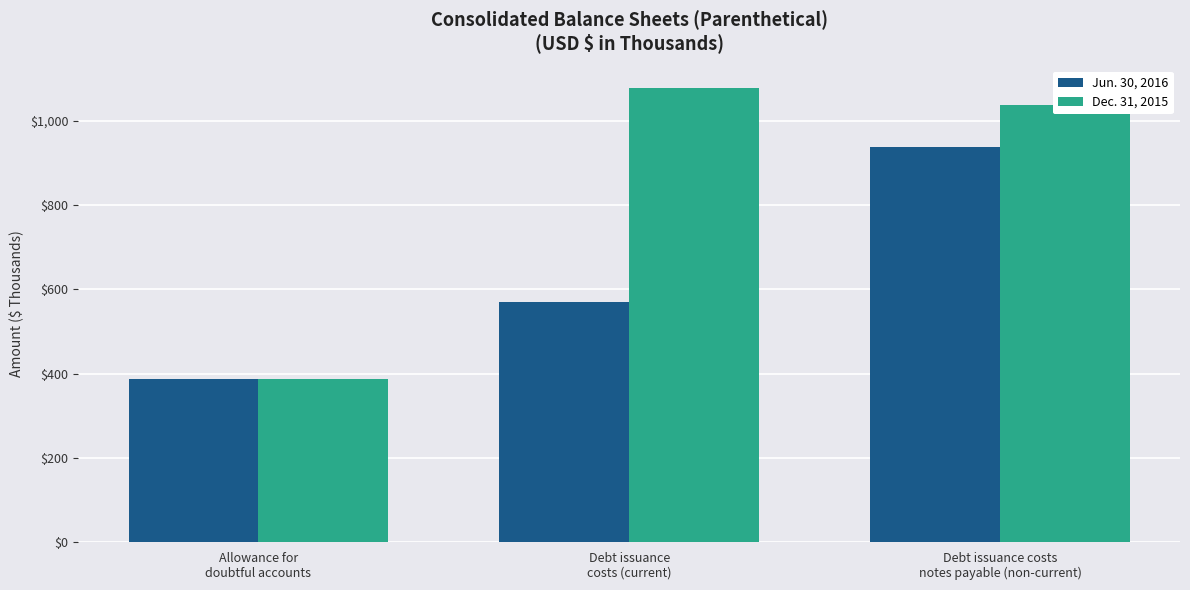

Which series has the largest range (max minus min)?

Dec. 31, 2015